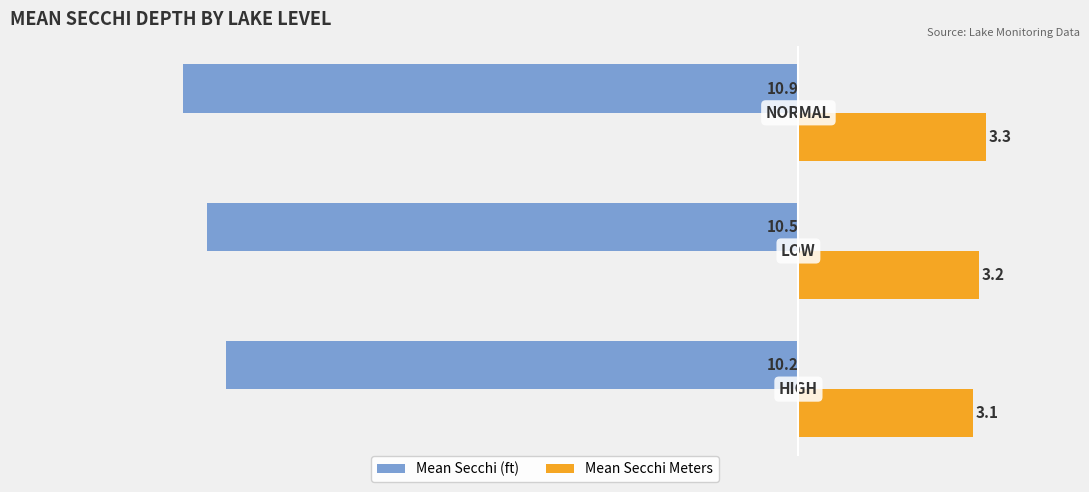

What is the smallest value displayed?

-10.9